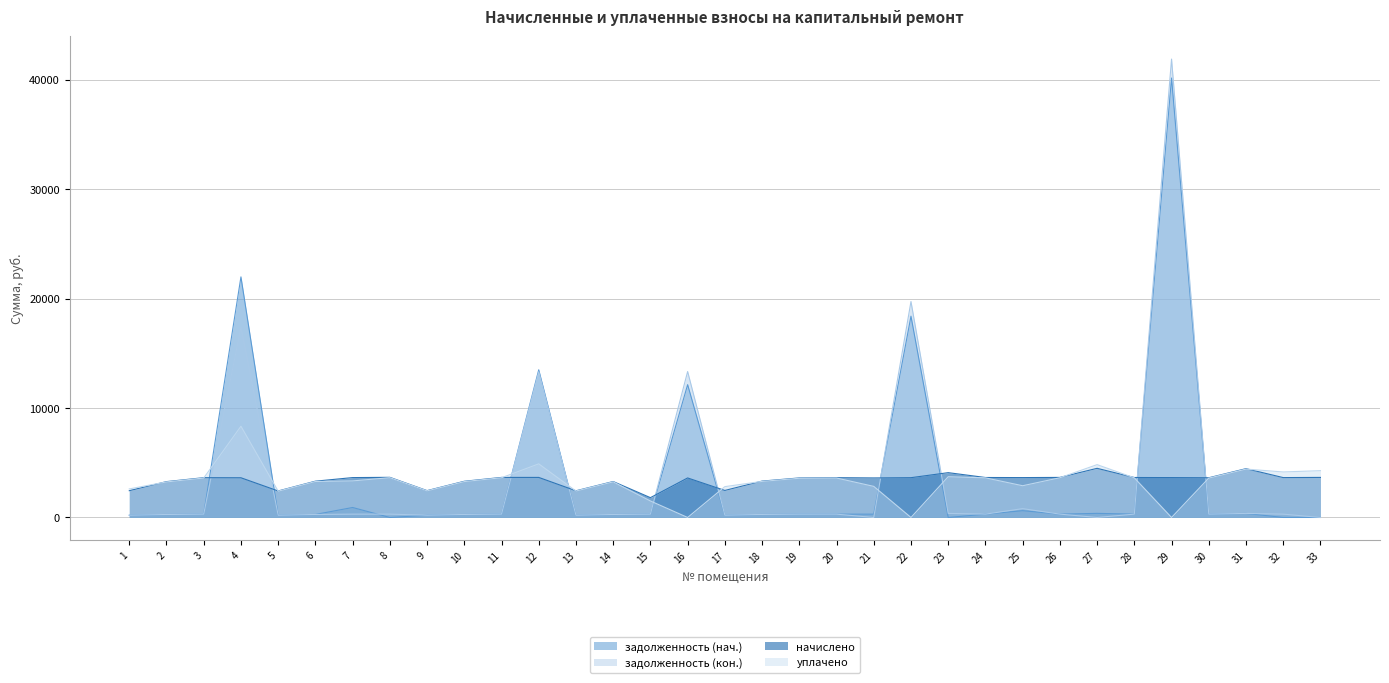

Reading right to left, extract all data points from this chart.

задолженность (нач.): 33=0.0	32=1.0	31=371.6	30=302.4	29=40157.4	28=305.4	27=374.3	26=305.0	25=620.3	24=304.4	23=0.0	22=18393.6	21=301.0	20=303.0	19=301.0	18=277.1	17=205.8	16=12134.9	15=301.7	14=273.7	13=203.1	12=13495.2	11=305.0	10=275.7	9=204.5	8=0.0	7=912.2	6=276.4	5=201.8	4=21985.8	3=303.0	2=273.1	1=203.8
задолженность (кон.): 33=0.0	32=303.7	31=371.6	30=302.4	29=41889.0	28=304.4	27=0.0	26=305.0	25=808.8	24=304.4	23=372.3	22=19732.4	21=0.0	20=303.0	19=301.0	18=277.1	17=205.8	16=13335.0	15=301.7	14=273.7	13=203.1	12=13314.2	11=305.0	10=275.7	9=204.5	8=305.7	7=303.7	6=276.4	5=201.8	4=17397.5	3=303.0	2=273.1	1=203.8
начислено: 33=3660.4	32=3644.4	31=4459.6	30=3628.3	29=3644.4	28=3652.3	27=4491.5	26=3660.4	25=3644.4	24=3652.3	23=4095.2	22=3636.4	21=3612.4	20=3636.4	19=3612.4	18=3324.7	17=2469.5	16=3612.4	15=1810.2	14=3284.8	13=2437.6	12=3660.4	11=3660.4	10=3308.6	9=2453.5	8=3668.3	7=3644.4	6=3316.7	5=2421.6	4=3628.3	3=3636.4	2=3276.7	1=2445.6
уплачено: 33=4276.8	32=4158.8	31=4421.6	30=3597.4	29=0.0	28=3621.2	27=4827.6	26=3629.2	25=2900.2	24=3621.2	23=3722.9	22=0.0	21=2841.2	20=3605.4	19=3581.6	18=3296.4	17=2818.1	16=0.0	15=1508.5	14=3256.8	13=2416.8	12=4900.0	11=3629.2	10=3280.5	9=2432.7	8=3637.1	7=3340.7	6=3288.5	5=2401.0	4=8337.2	3=3605.4	2=3248.8	1=2607.8